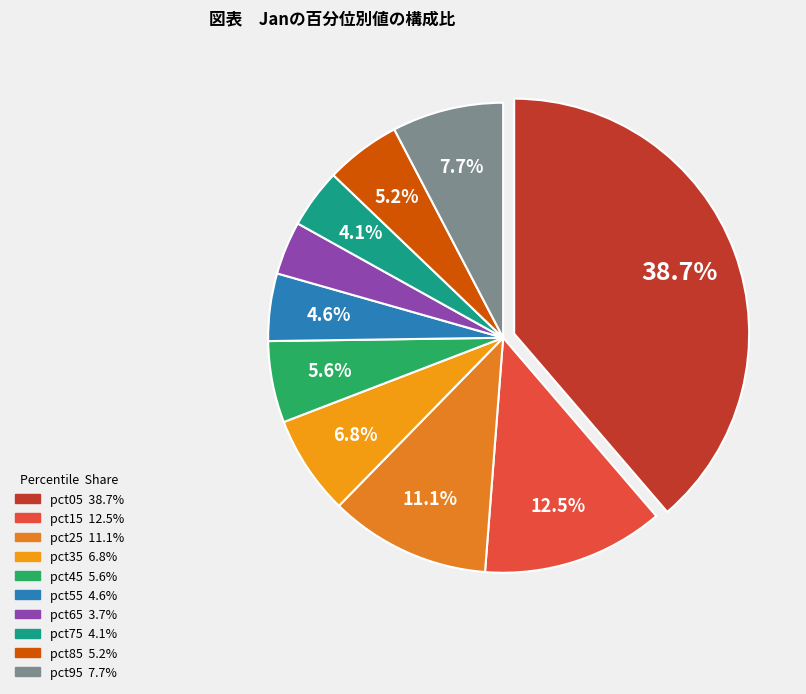

Count the number of slices in the pie.

10